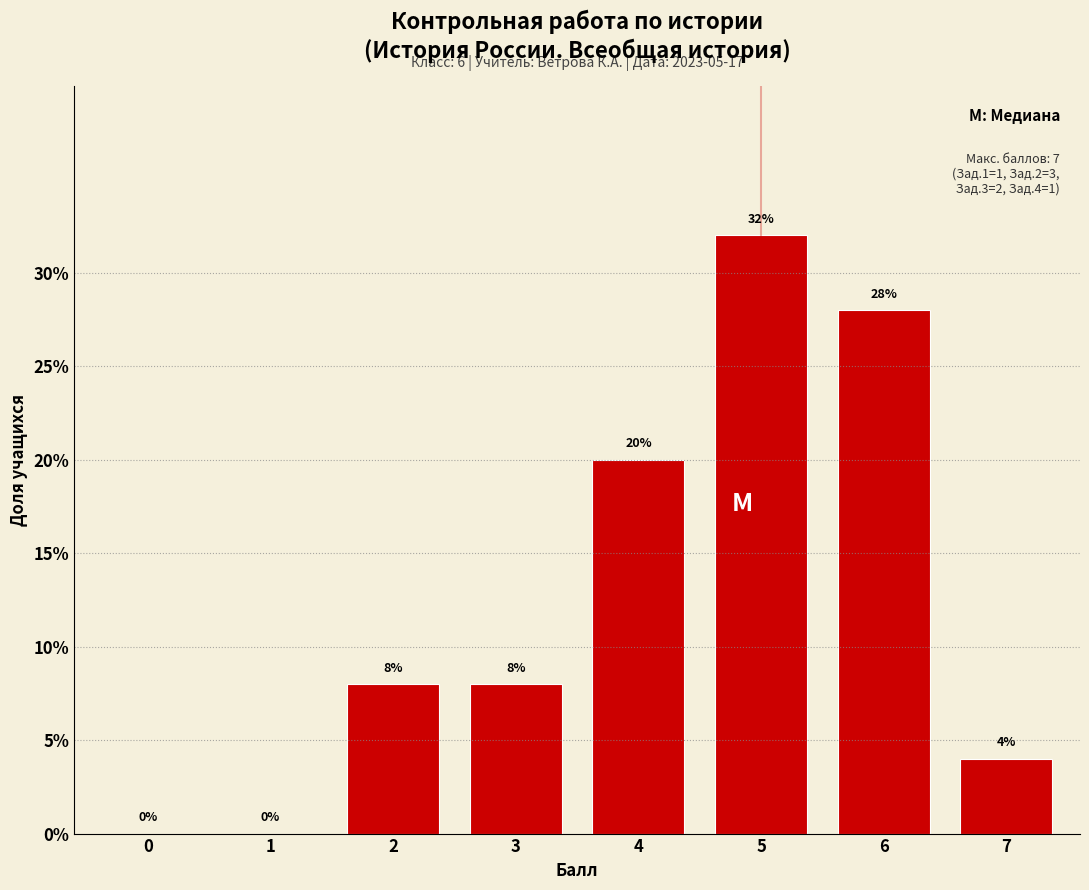

Reading left to right, what are all the values shown in this chart?

0=0.0	1=0.0	2=8.0	3=8.0	4=20.0	5=32.0	6=28.0	7=4.0